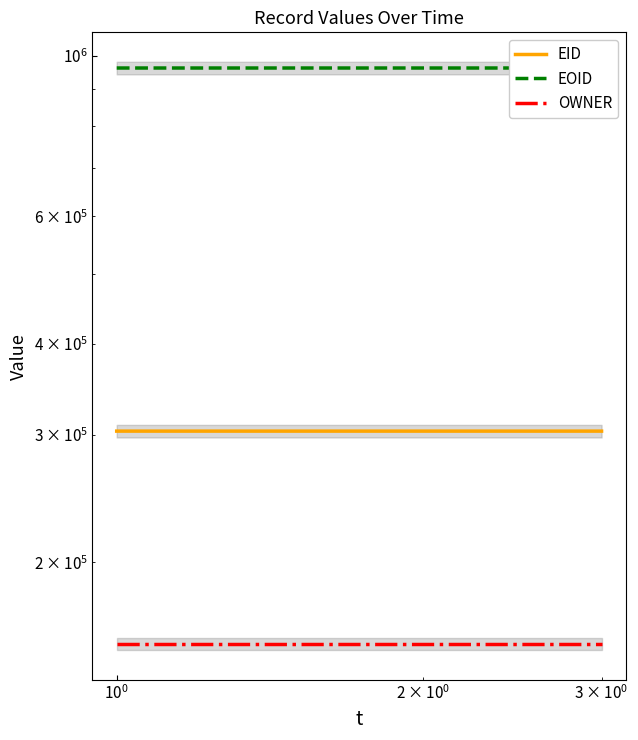

At which category is the sum across all series the highest?

$\mathdefault{10^{0}}$